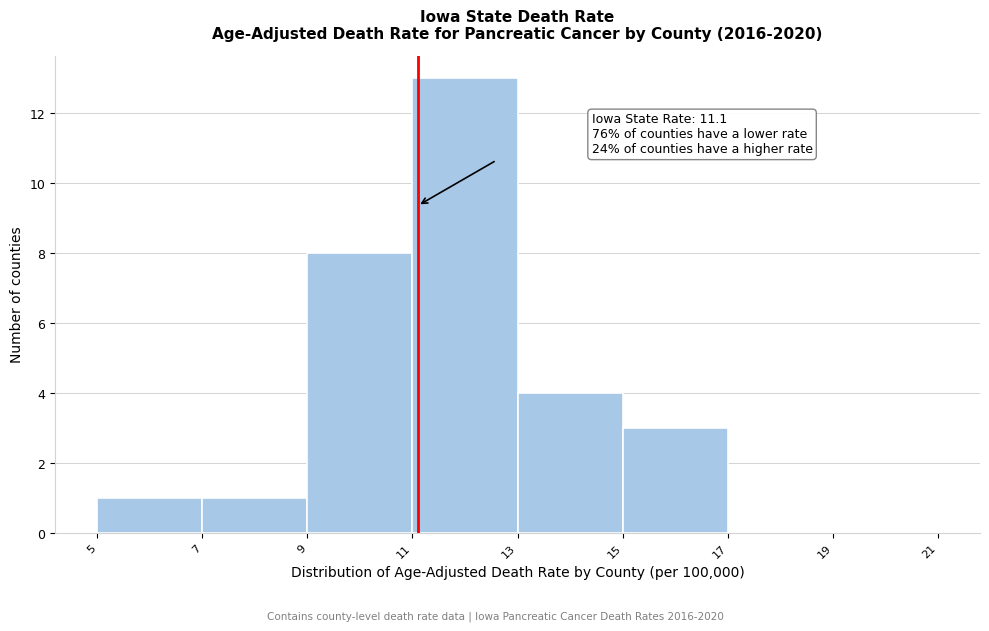

Which range on the x-axis has the tallest bar?

11 to 13